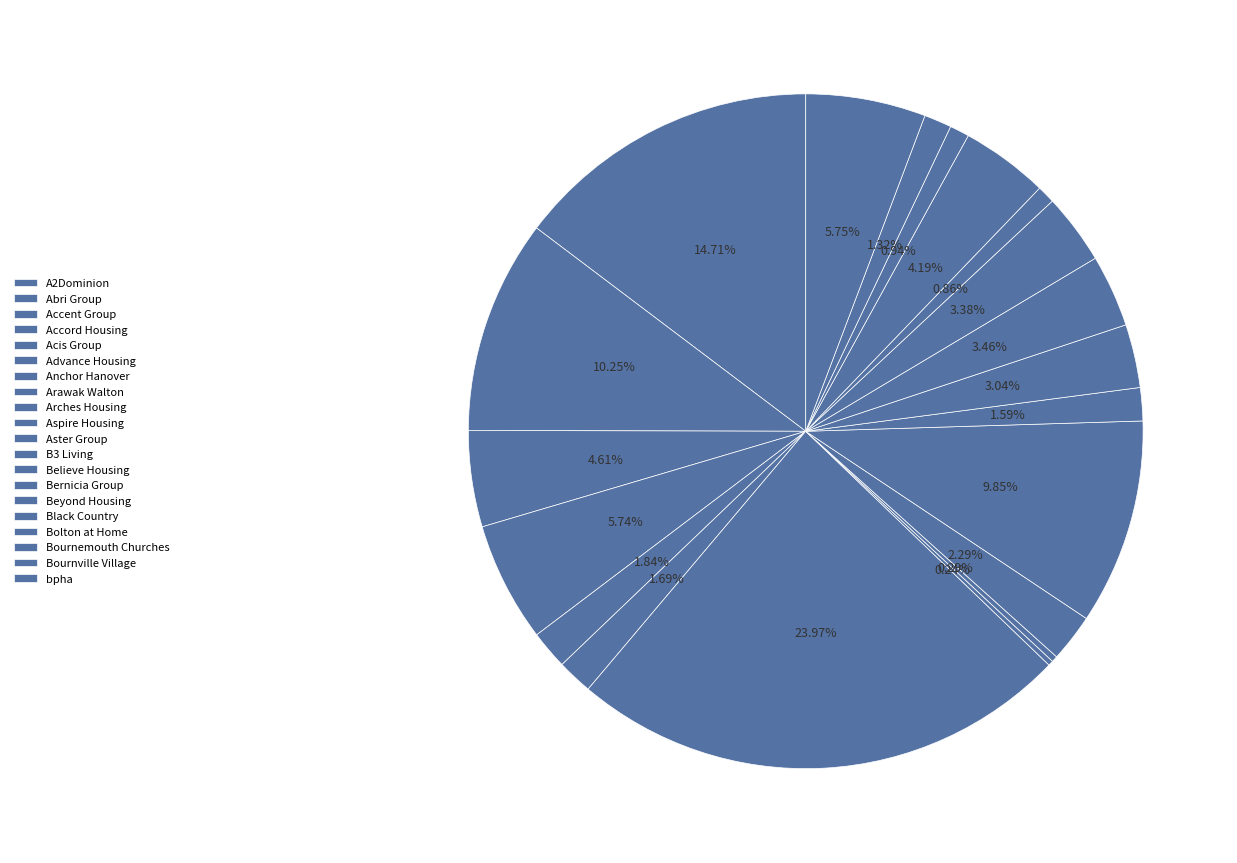

Count the number of slices in the pie.

20